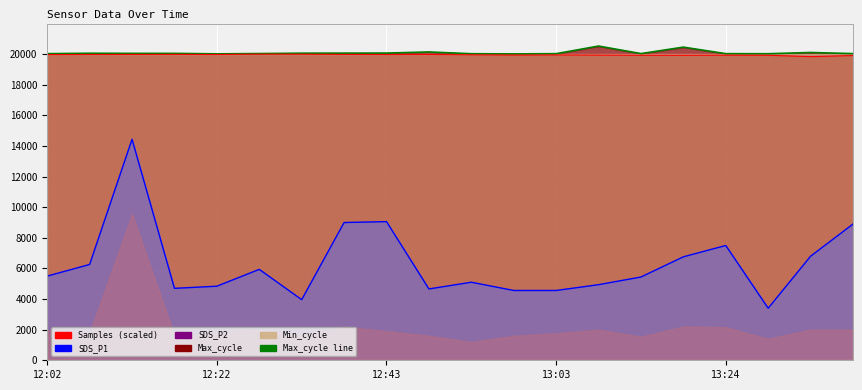

True or false: the data shows 20021 at 12:22.

True